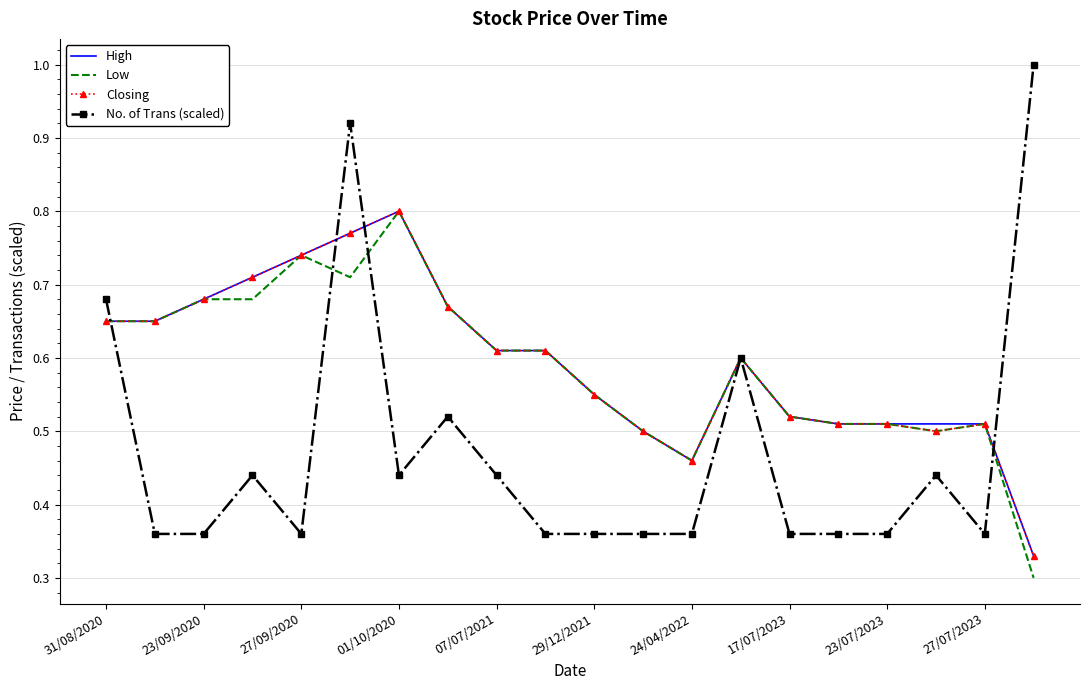

What is the greatest value displayed?

1.0